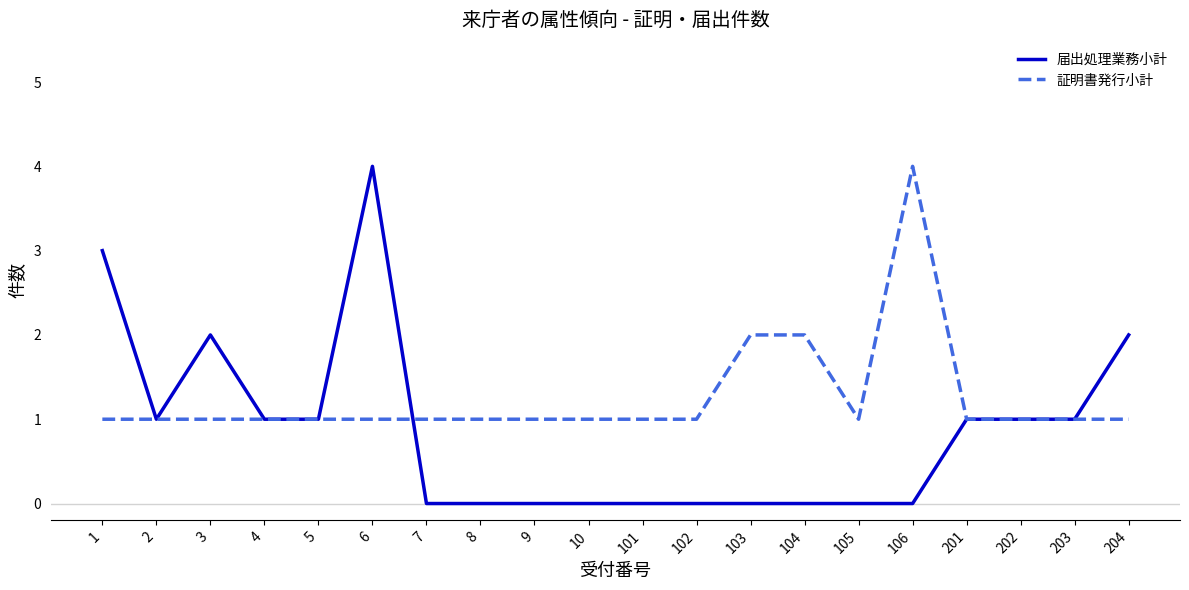

Where is the first local minimum for 届出処理業務小計?

2